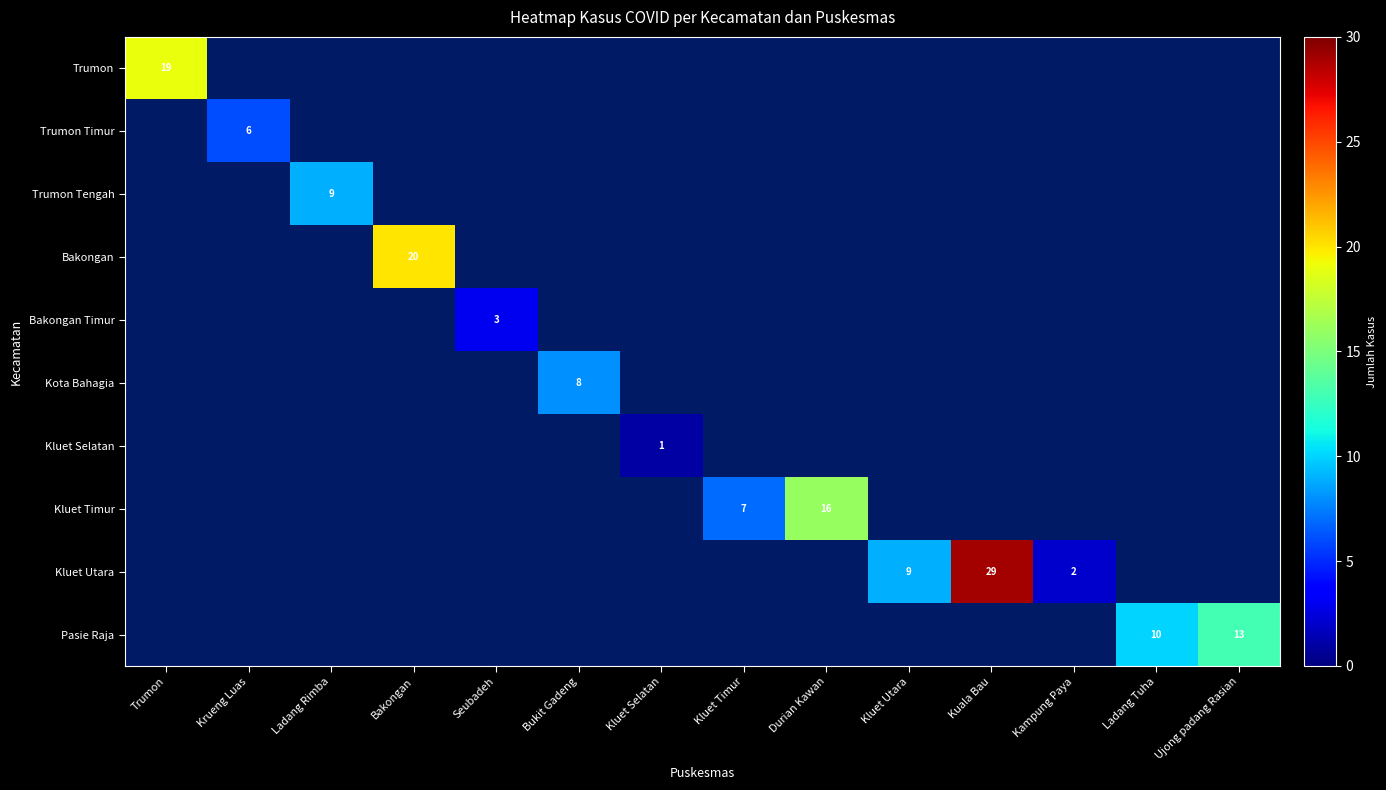

Is it true that Kluet Timur equals 16 at Durian Kawan?

True